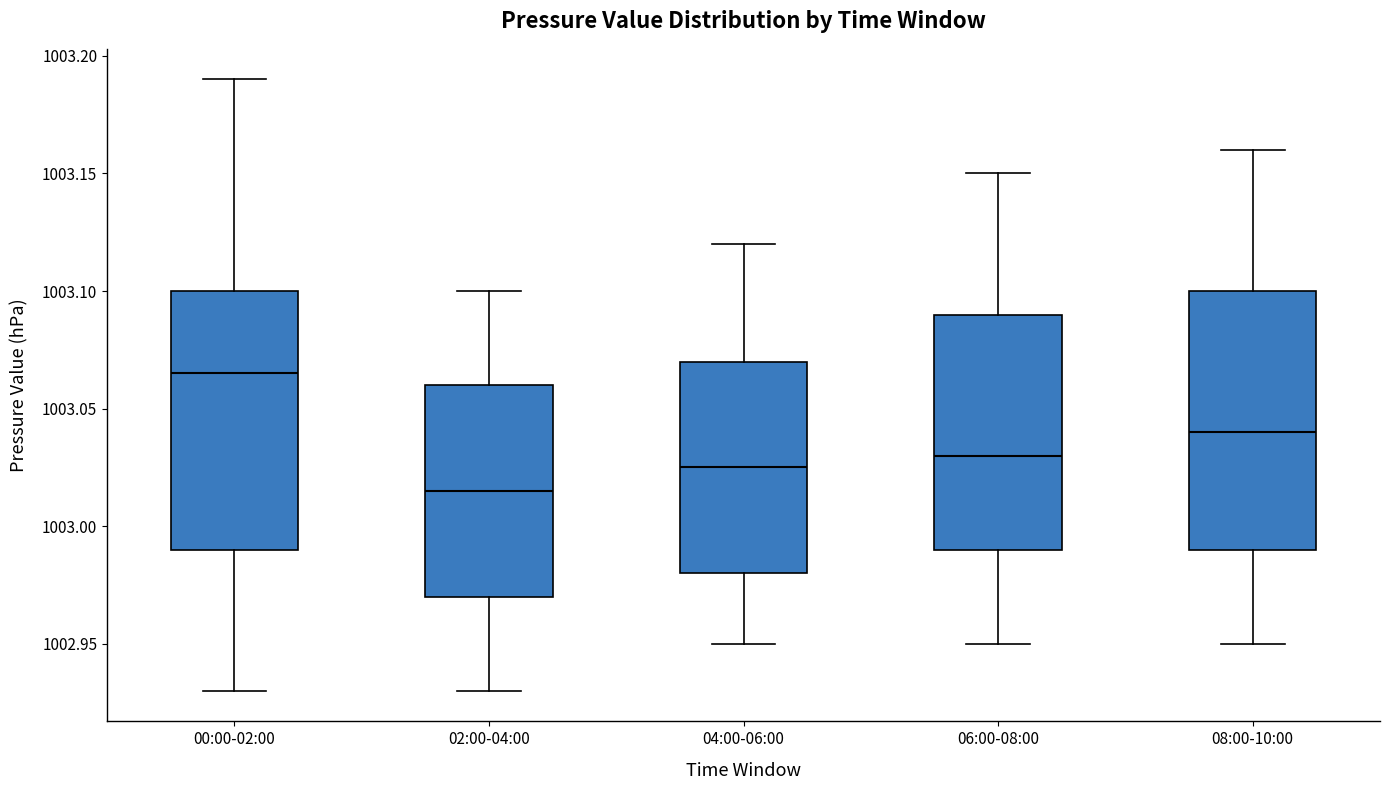

Reading left to right, read every box against the y-axis: the position of its median line, the range the box covers, and the ends of its whiskers. The values are not printed on the chart, so give them approximately, as read against the axis.

00:00-02:00: median 1003.065, box 1002.990 to 1003.100, whiskers 1002.930 to 1003.190
02:00-04:00: median 1003.015, box 1002.970 to 1003.060, whiskers 1002.930 to 1003.100
04:00-06:00: median 1003.025, box 1002.980 to 1003.070, whiskers 1002.950 to 1003.120
06:00-08:00: median 1003.030, box 1002.990 to 1003.090, whiskers 1002.950 to 1003.150
08:00-10:00: median 1003.040, box 1002.990 to 1003.100, whiskers 1002.950 to 1003.160